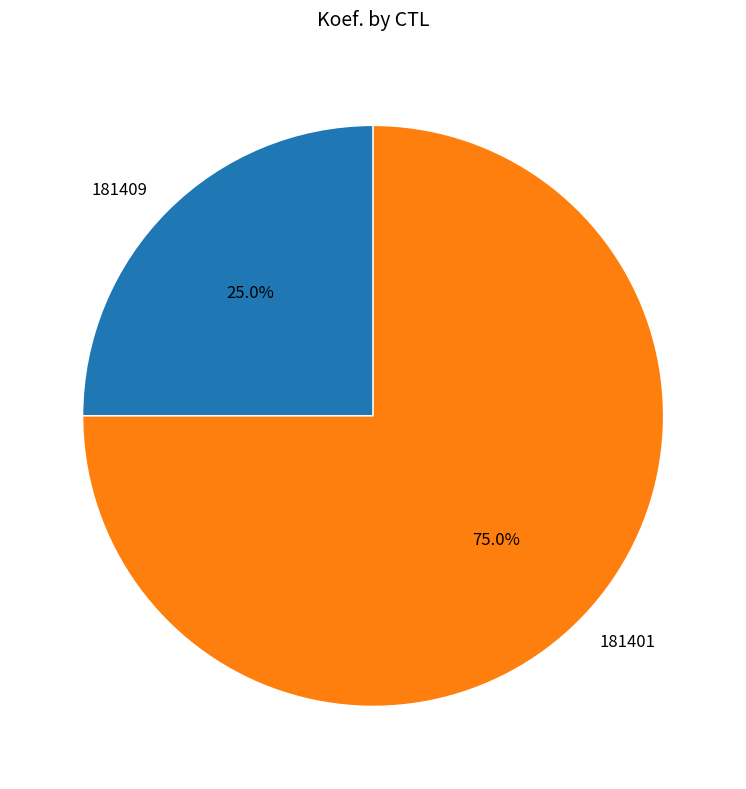

Approximately how many times larger is the value at 181401 compared to 181409?

3.0